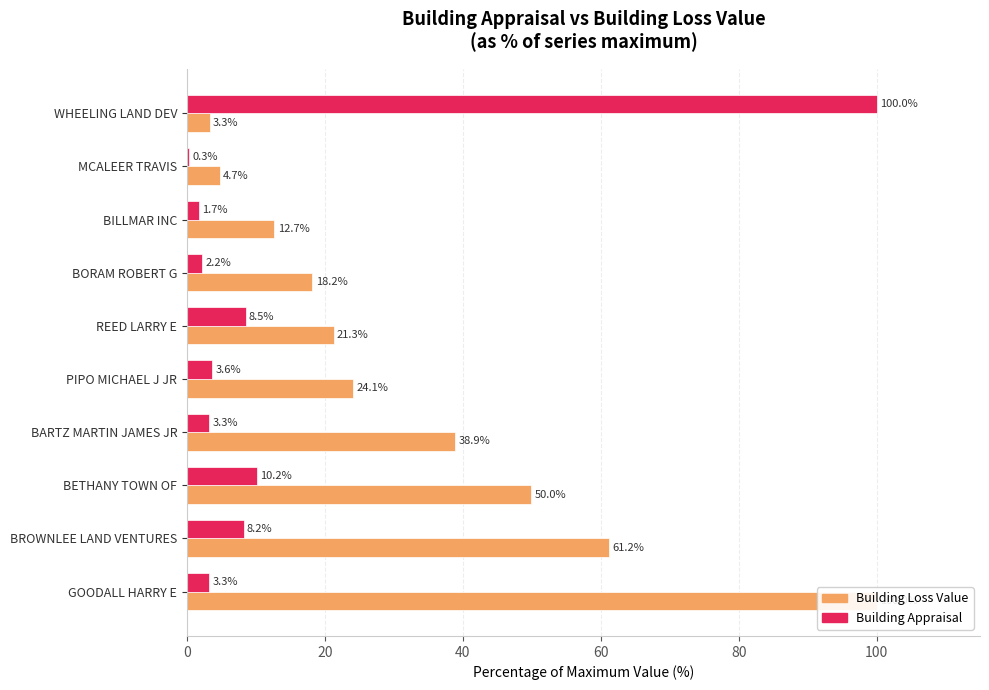

What is the difference between the maximum and second lowest values in the Building Appraisal series?

98.3